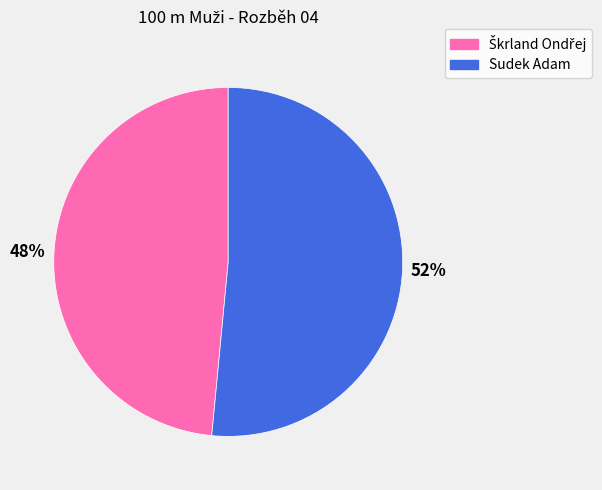

The Sudek Adam slice represents 62% of the pie. True or false?

False